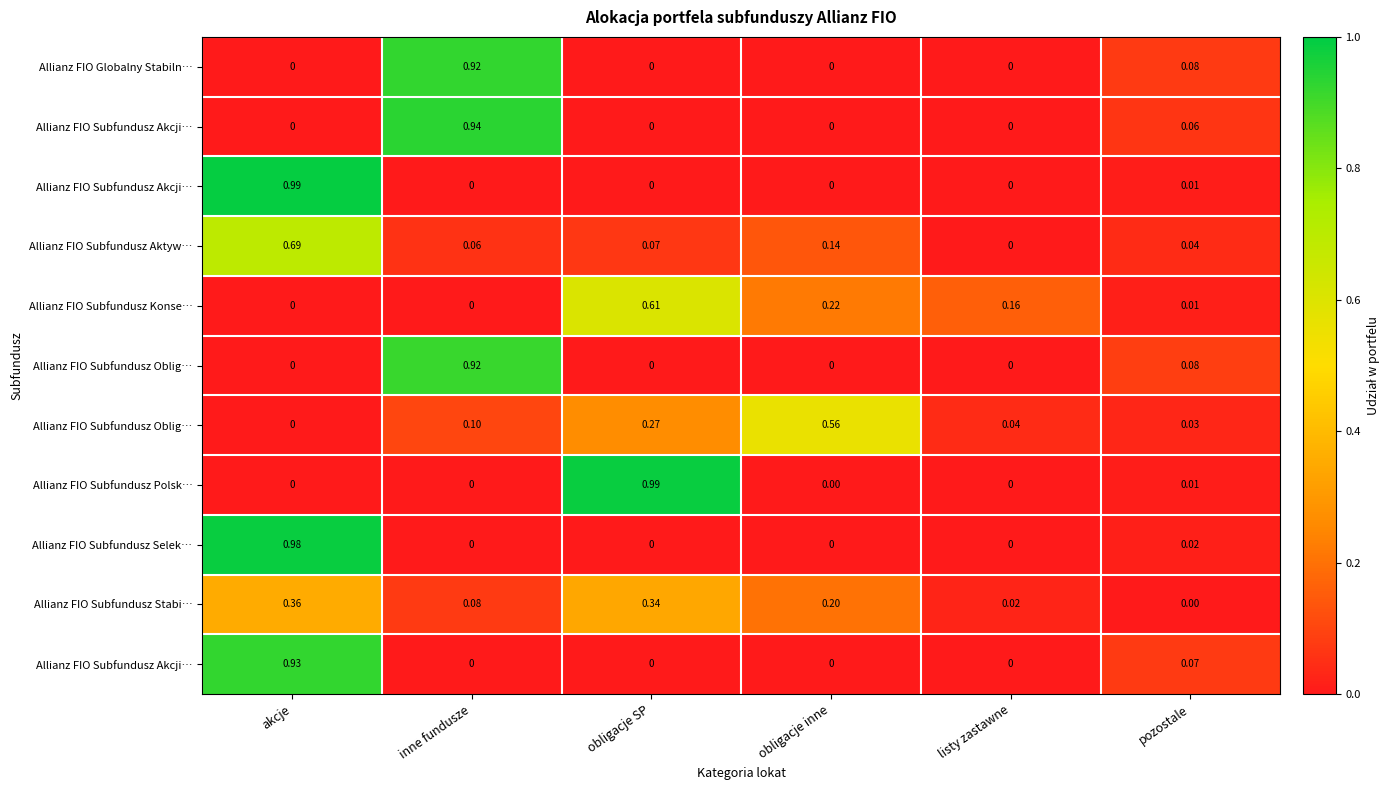

At which category is the sum across all series the highest?

akcje